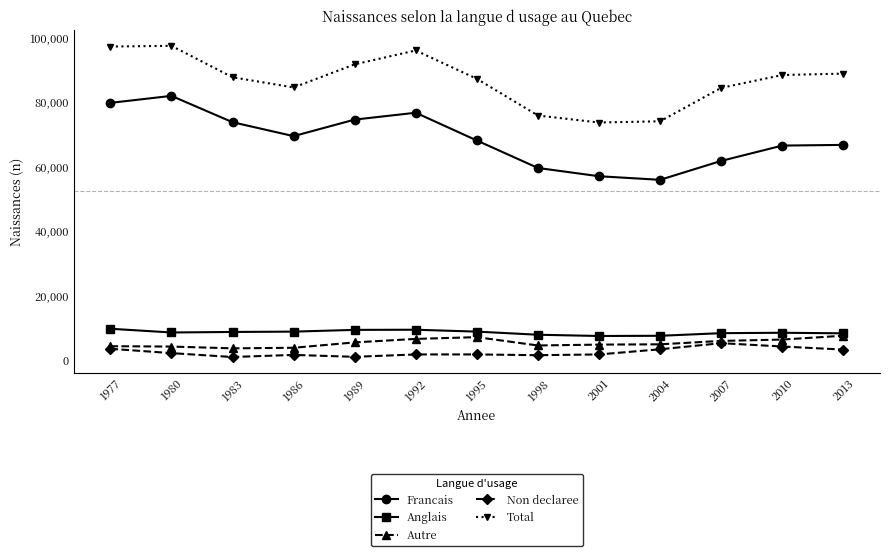

How many distinct data groups are displayed?

5